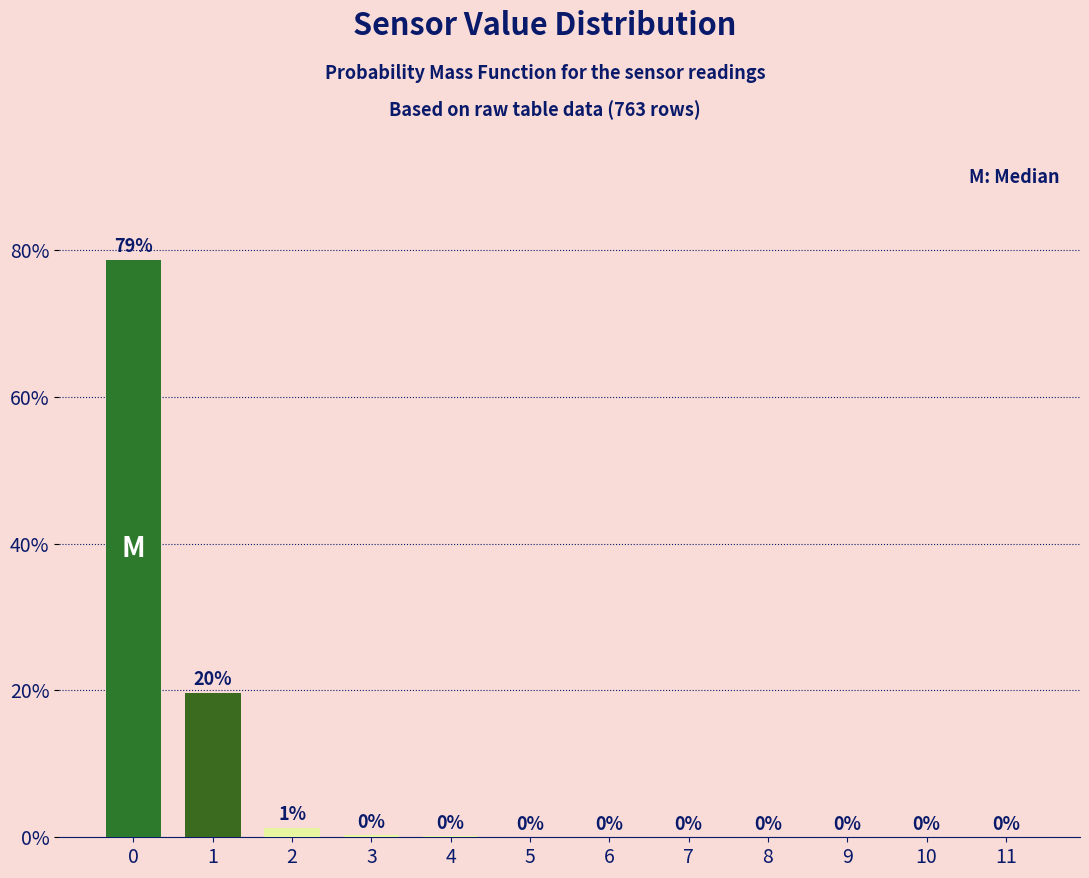

True or false: the data shows 0.0 at 10.

True